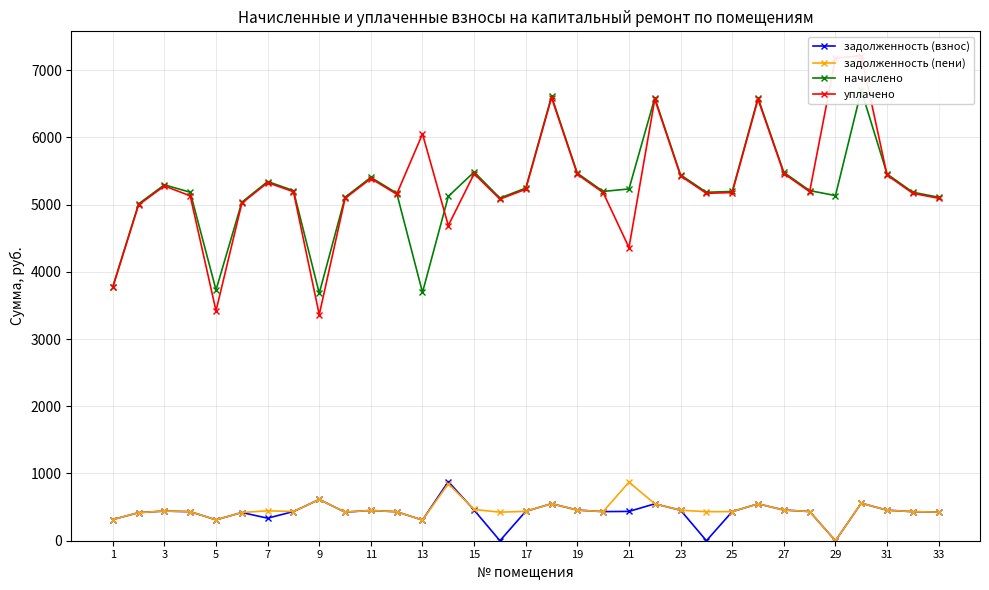

The value of задолженность (взнос) at 17 is 437.1. True or false?

True